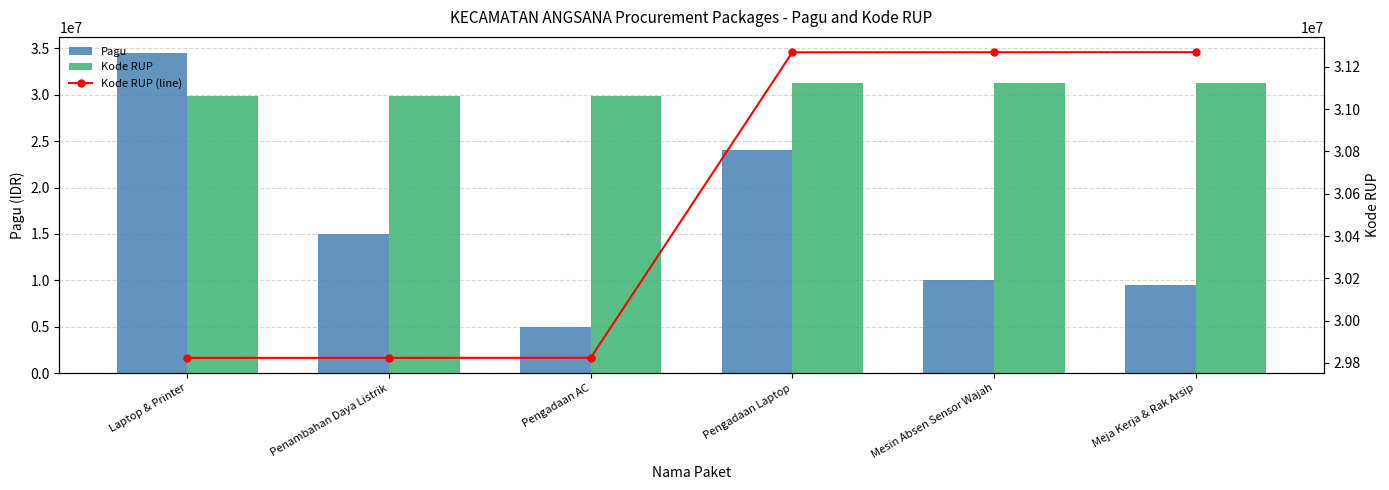

Reading right to left, what are all the values shown in this chart?

Pagu: 9500000	10000000	24000000	5000000	15000000	34500000
Kode RUP: 31269556	31269285	31268912	29824029	29823500	29823429
Kode RUP (line): 31269556	31269285	31268912	29824029	29823500	29823429